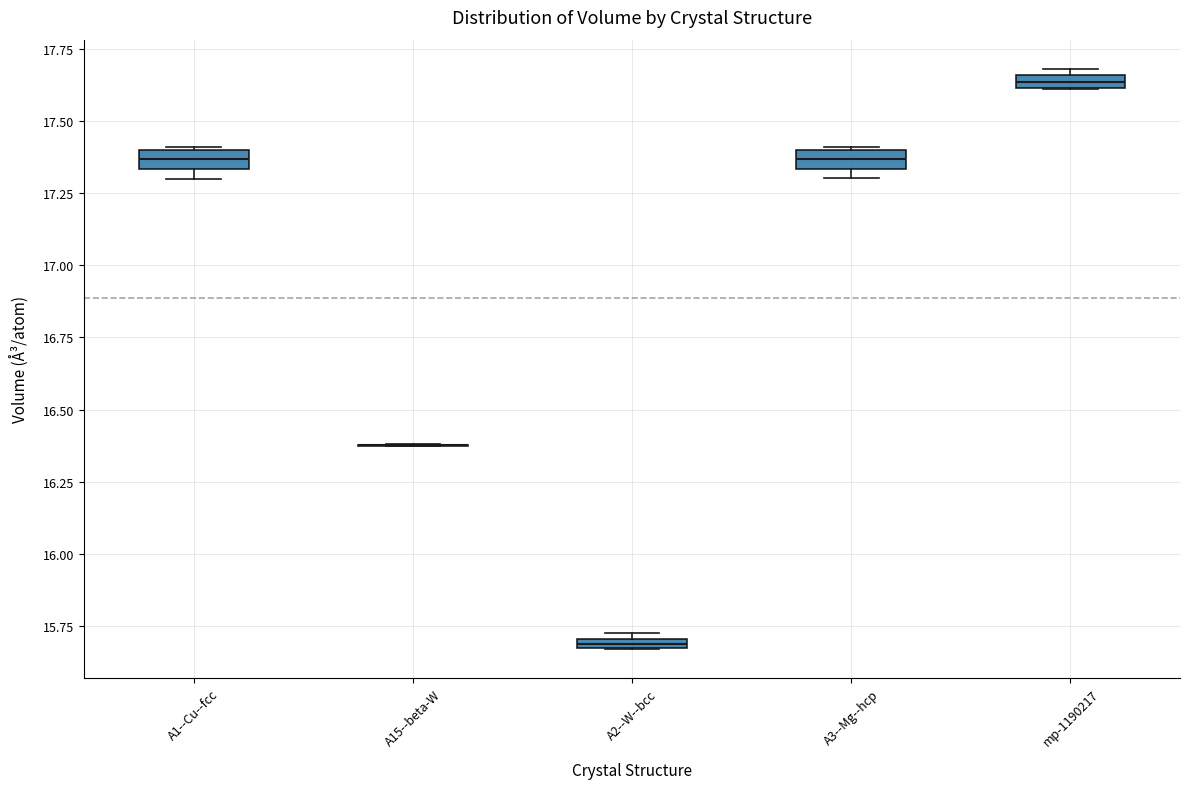

Where is the upper edge of the box for A1--Cu--fcc on the y-axis? The values are not printed on the chart, so give them approximately, as read against the axis.

17.40